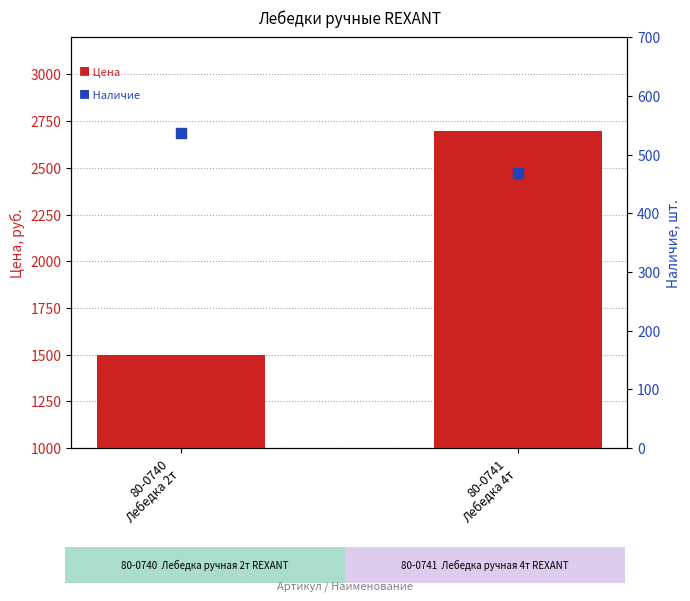

Which series has the largest Y range (max minus min)?

Цена